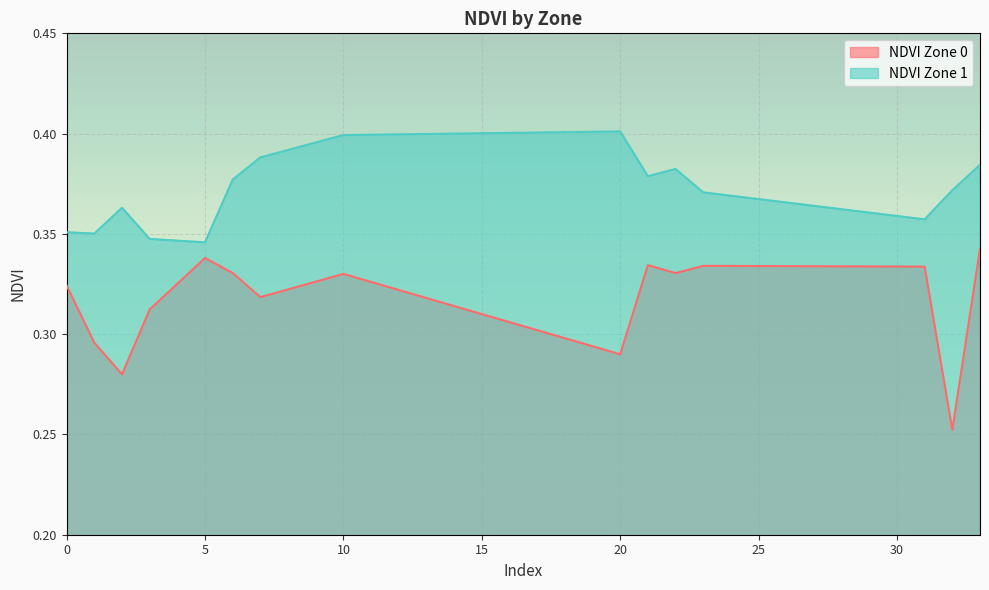

Rank the series by their maximum value, from lowest to highest.

NDVI Zone 0, NDVI Zone 1